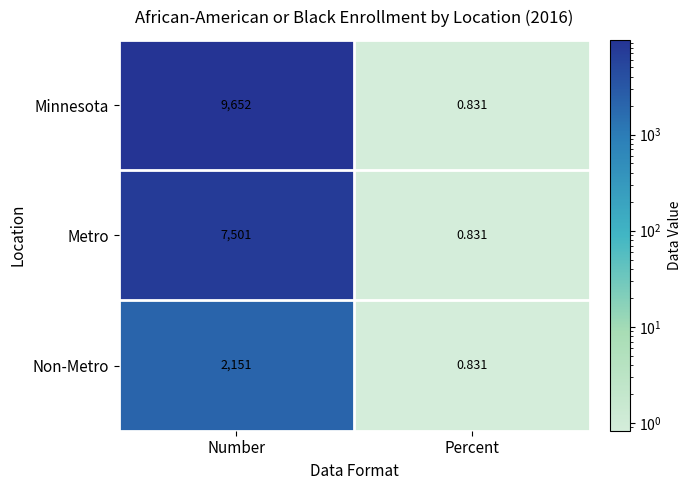

At which category does the chart reach its peak across all series?

Number